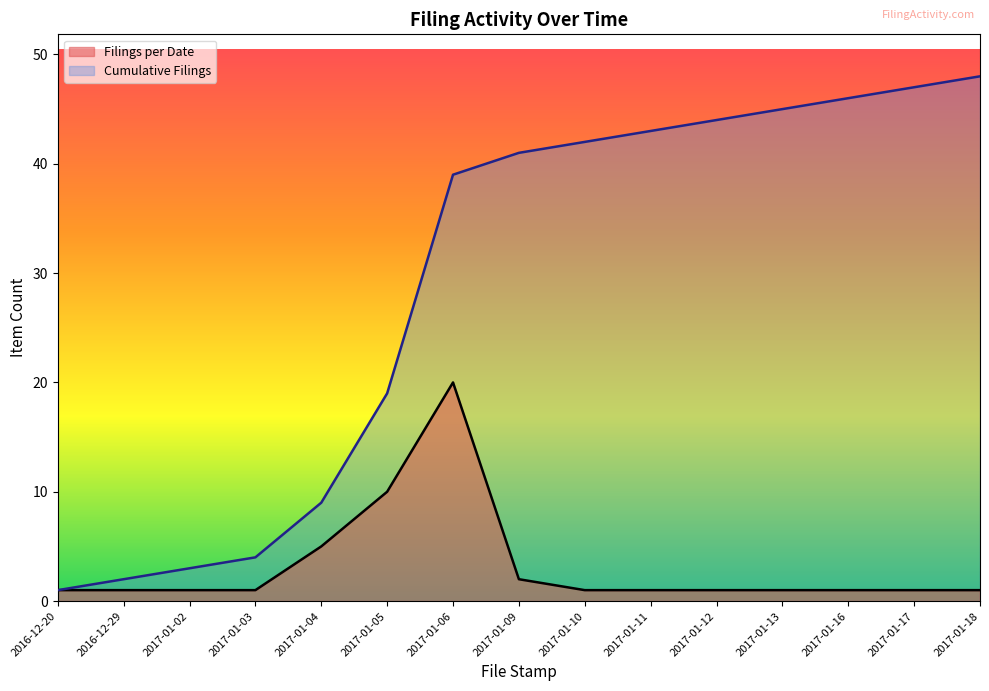

The Filings per Date series shows 1 at 2017-01-02. True or false?

True